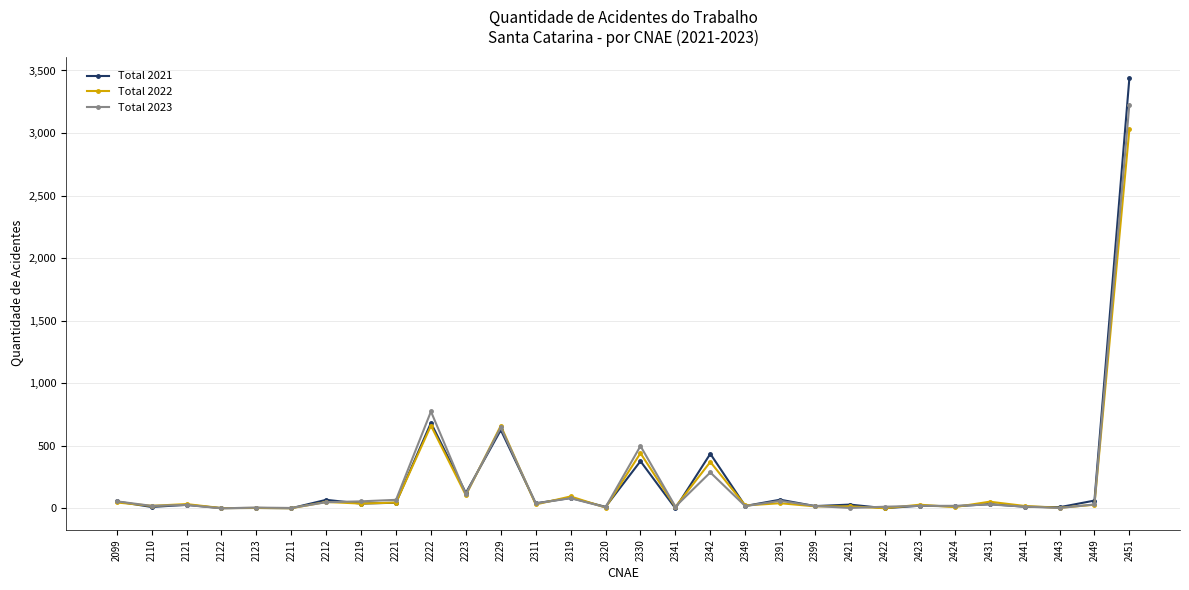

At which category is the sum across all series the highest?

2451